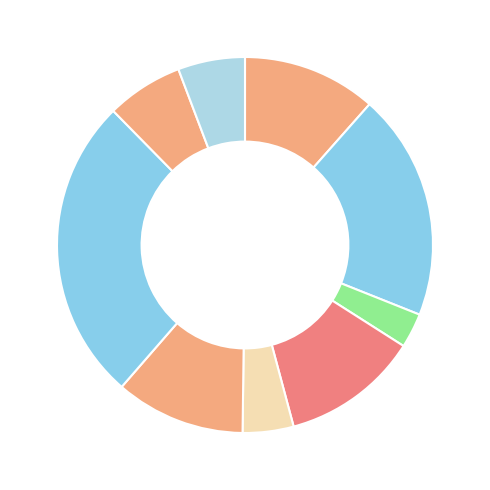

How many segments does this pie chart have?

9